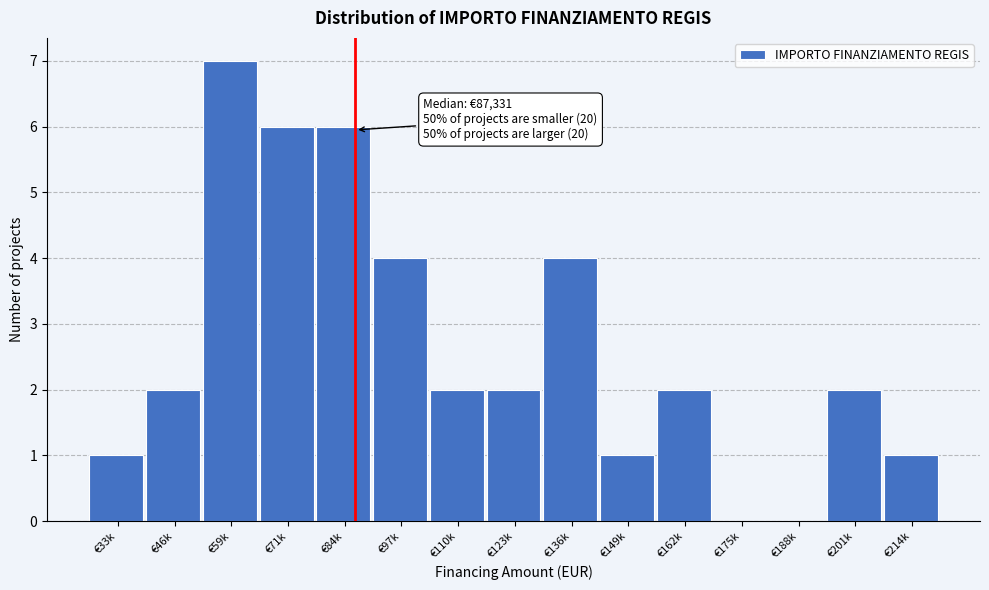

Reading right to left, transcribe all the data shown in this chart.

€214k=1	€201k=2	€188k=0	€175k=0	€162k=2	€149k=1	€136k=4	€123k=2	€110k=2	€97k=4	€84k=6	€71k=6	€59k=7	€46k=2	€33k=1